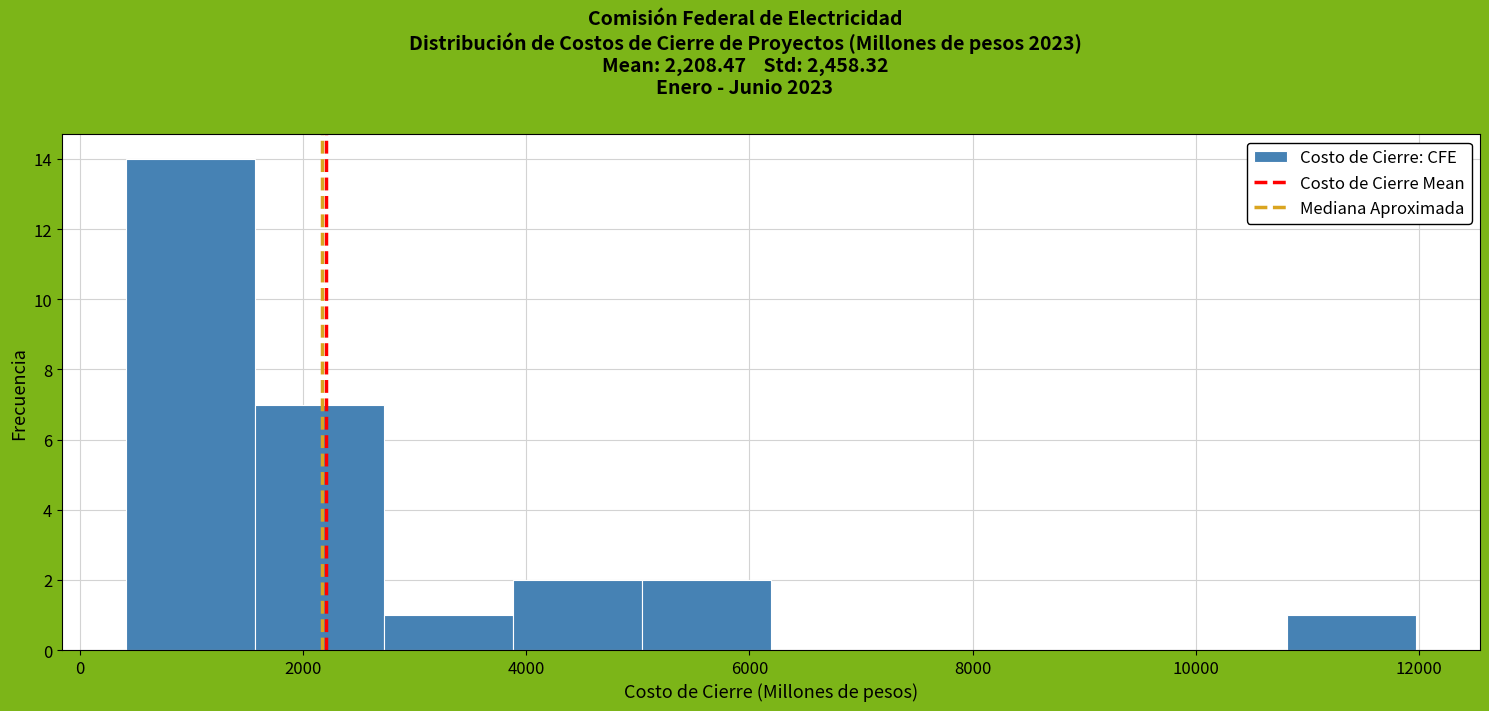

Reading left to right, list every bar in this chart as the range it spans on the x-axis followed by its height. Neither the bar edges nor the heights are printed on the chart, so give them approximately, as read against the axes.

400 to 1600: 14
1600 to 2800: 7
2800 to 3800: 1
3800 to 5000: 2
5000 to 6200: 2
6200 to 7400: 0
7400 to 8600: 0
8600 to 9600: 0
9600 to 10800: 0
10800 to 12000: 1